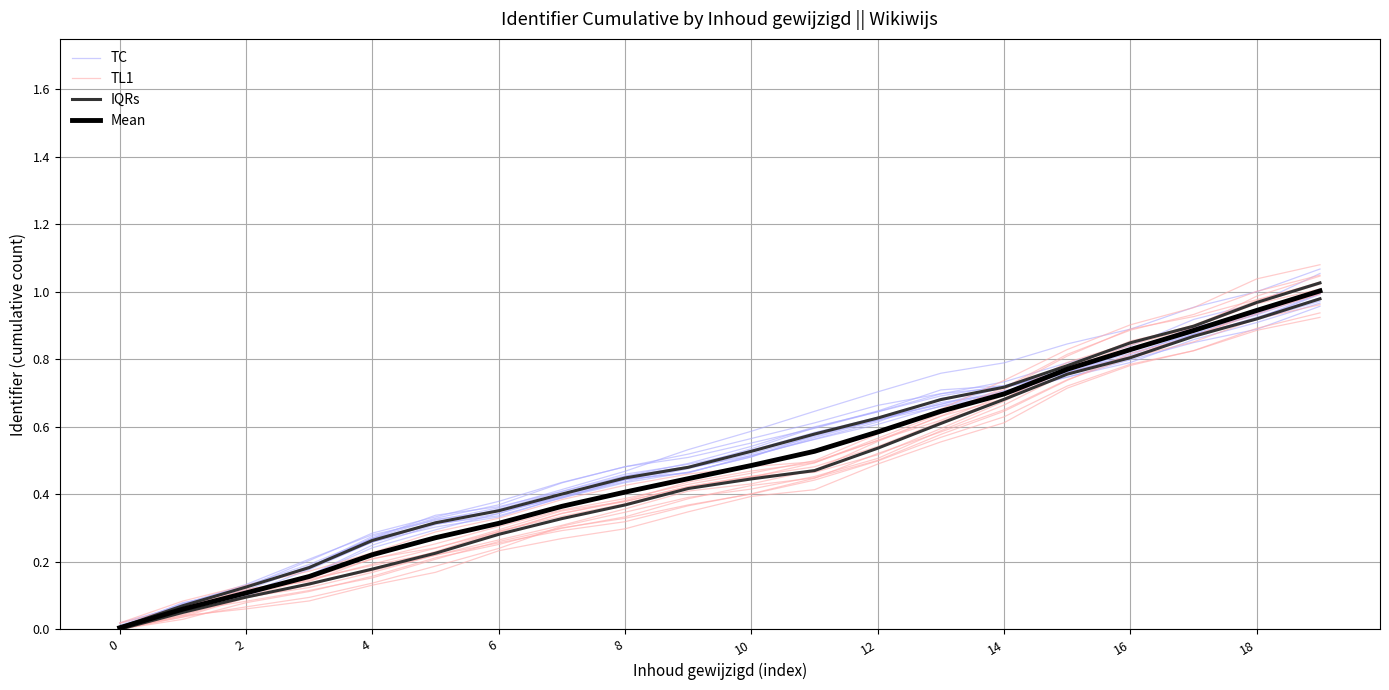

What is the sum of the TC values at 12 and 14?

1.4